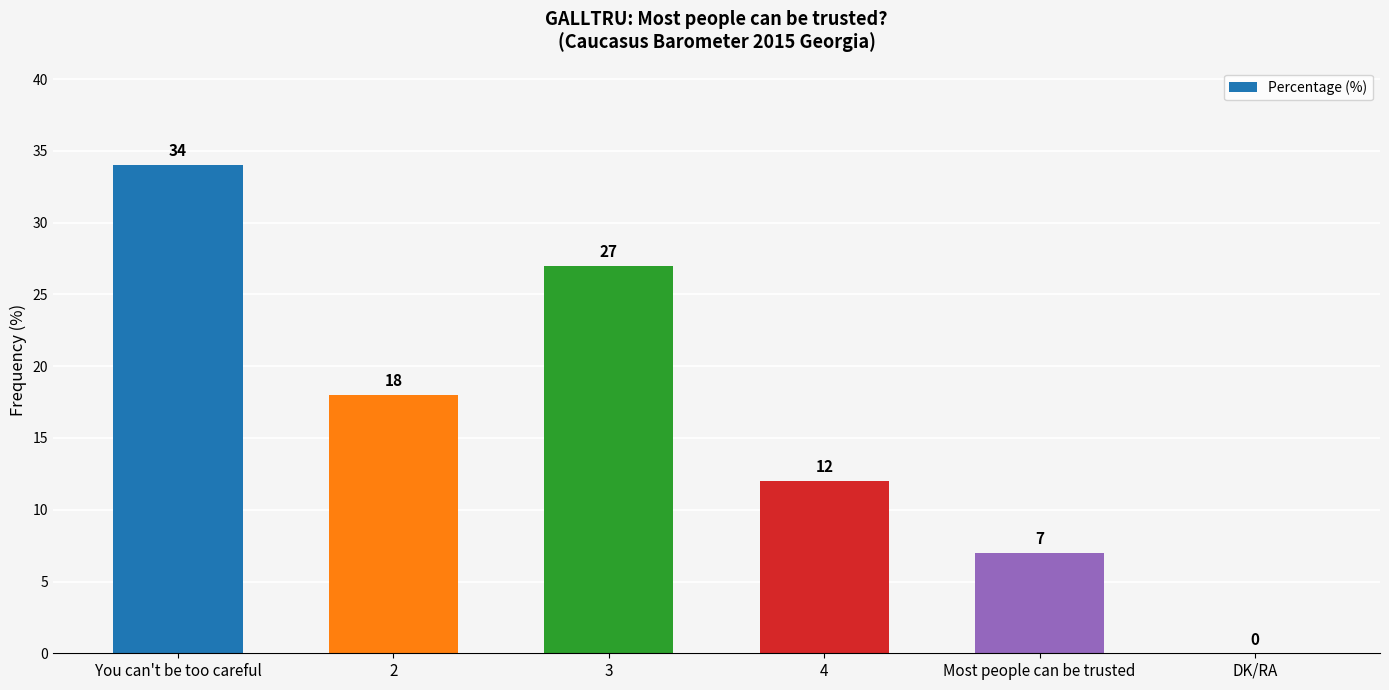

How many positive values are there?

5